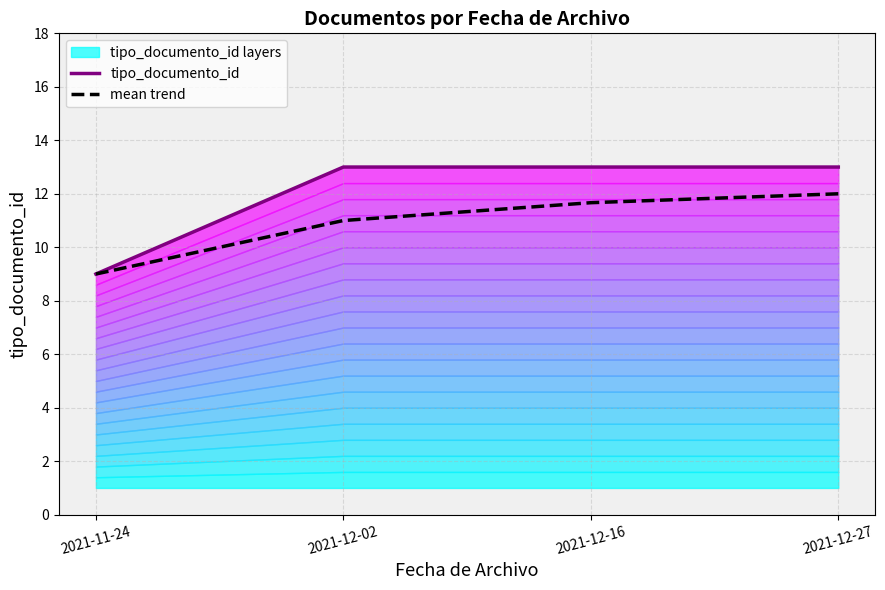

True or false: tipo_documento_id has more than 2 points higher than both neighbors.

False